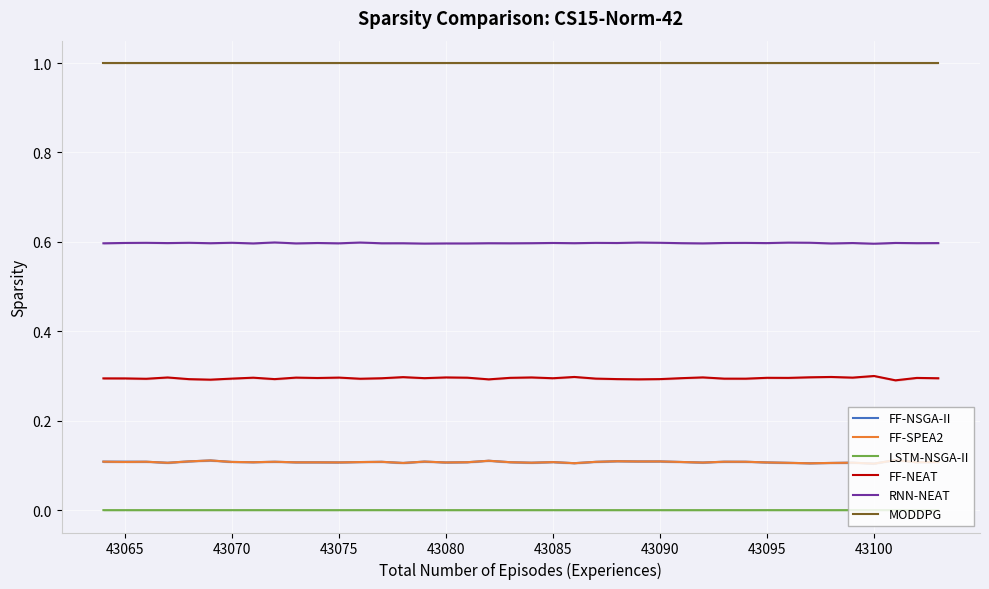

What is the lowest value of the RNN-NEAT series?

0.6